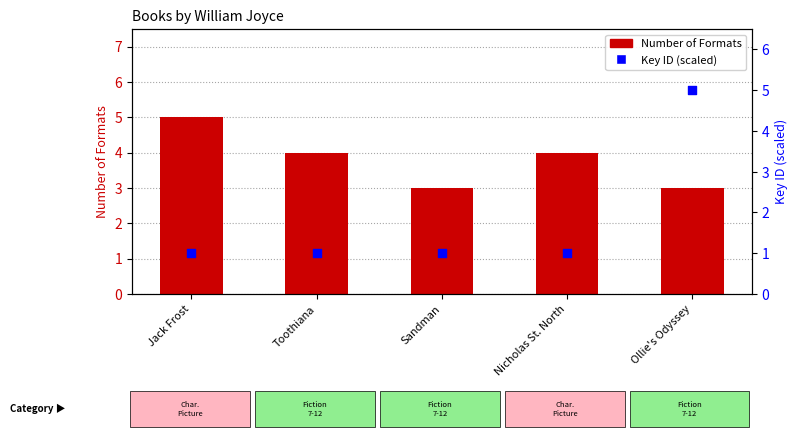

Is the value of Number of Formats at Nicholas St. North greater than the value of Key ID (scaled) at Nicholas St. North?

Yes